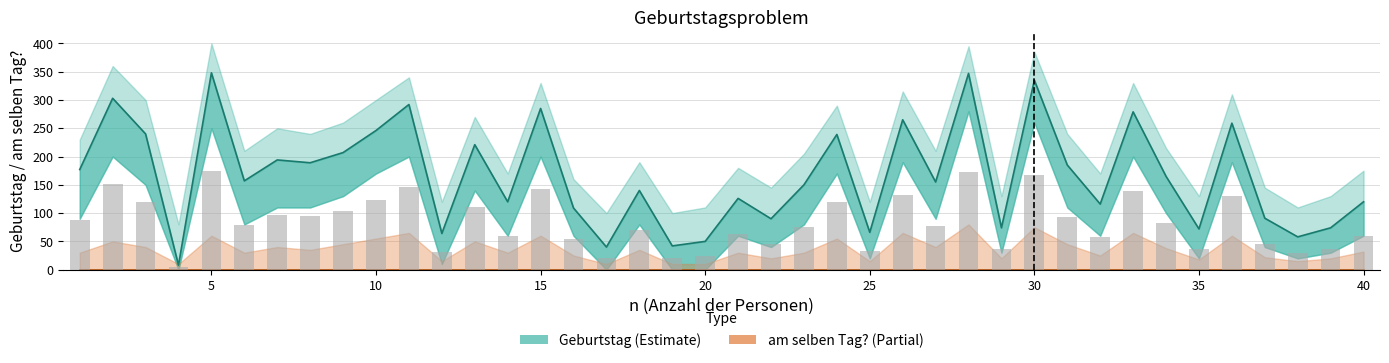

How many values in the Geburtstag series exceed 157?

19